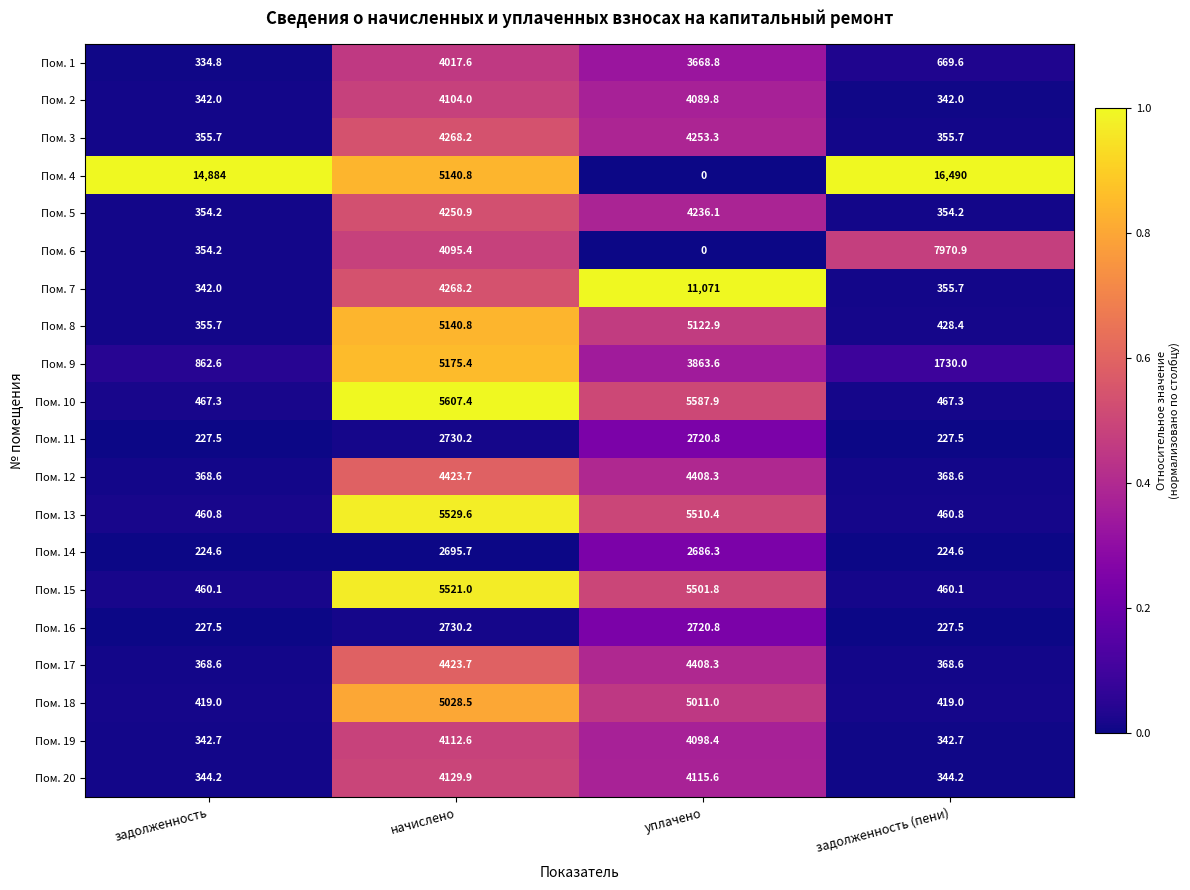

At which category does the chart reach its peak across all series?

задолженность (пени)